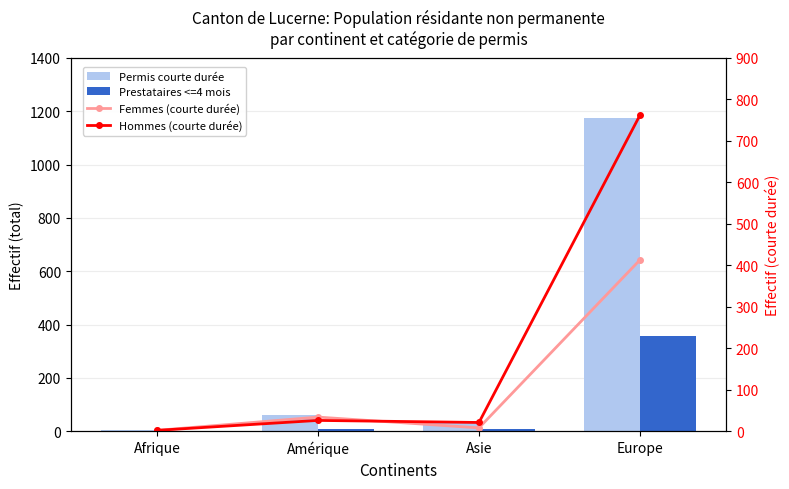

At which label is Prestataires <=4 mois closest to 180?

Amérique